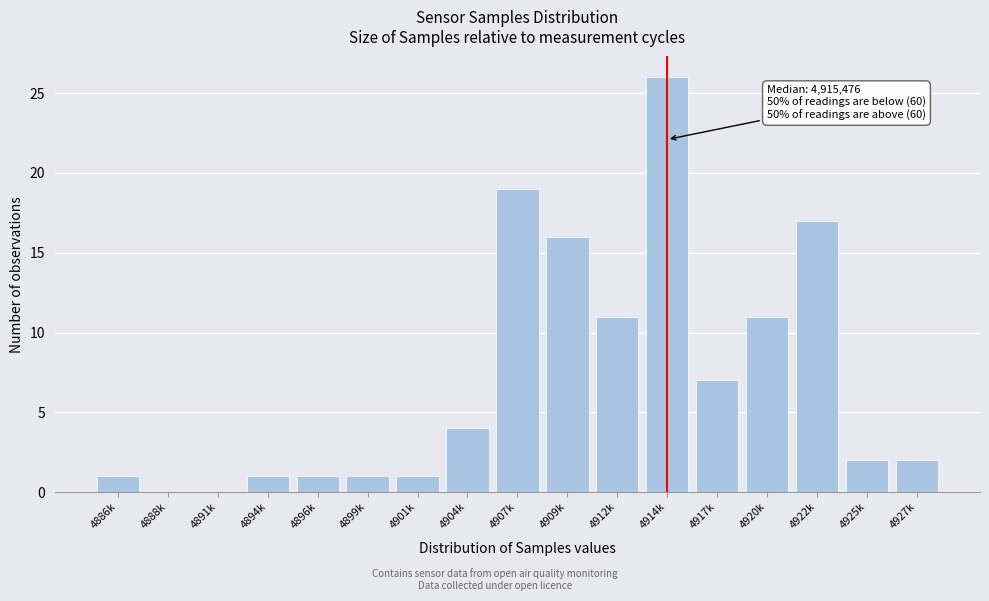

Reading left to right, extract all data points from this chart.

4886k=1	4888k=0	4891k=0	4894k=1	4896k=1	4899k=1	4901k=1	4904k=4	4907k=19	4909k=16	4912k=11	4914k=26	4917k=7	4920k=11	4922k=17	4925k=2	4927k=2